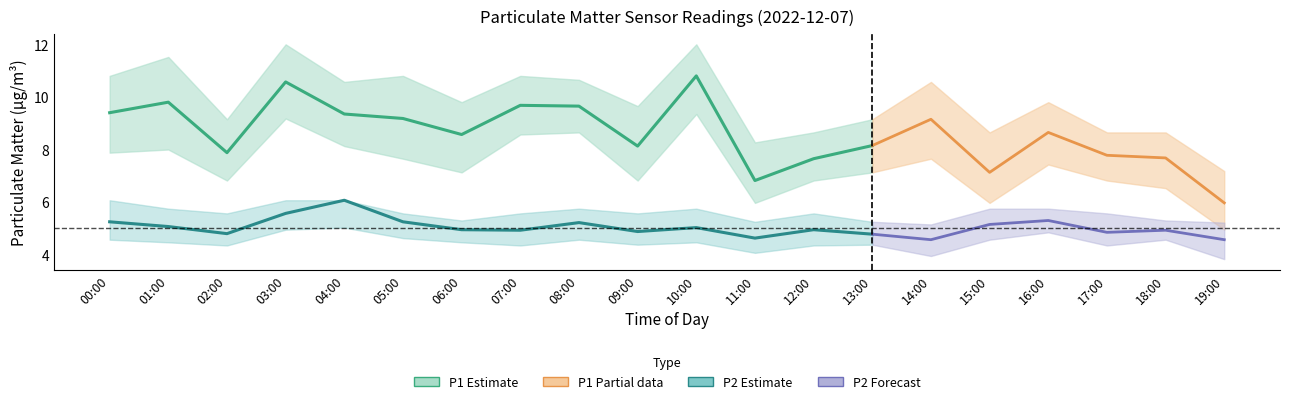

Which series has the largest range (max minus min)?

P1